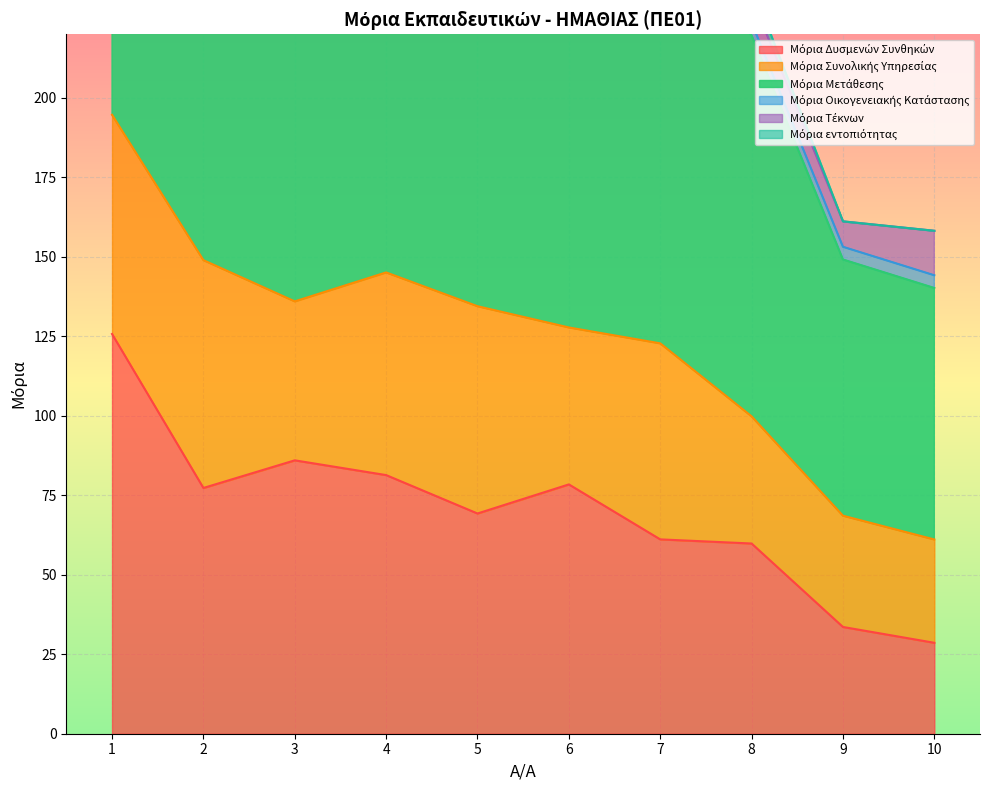

What is the value of the Μόρια Συνολικής Υπηρεσίας point at the 3rd from the left?

50.0